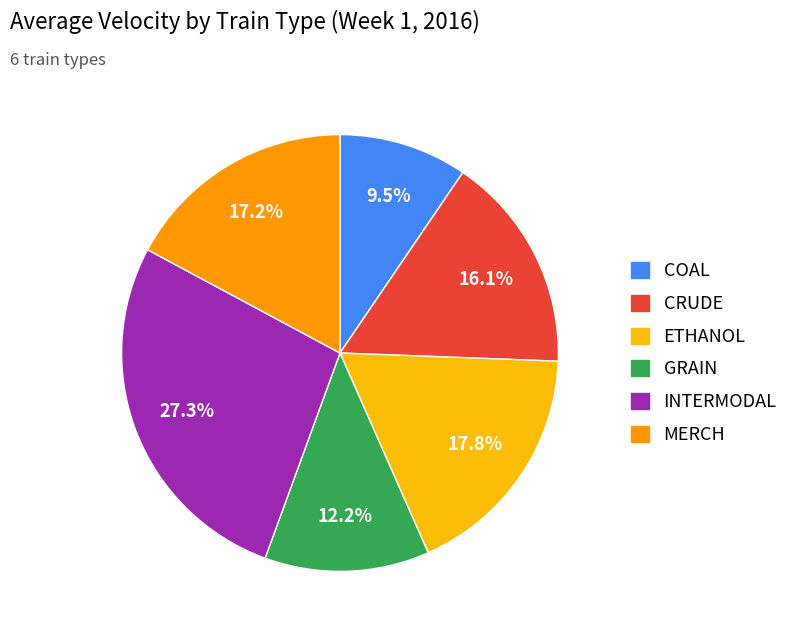

Is there a majority slice in this chart?

No